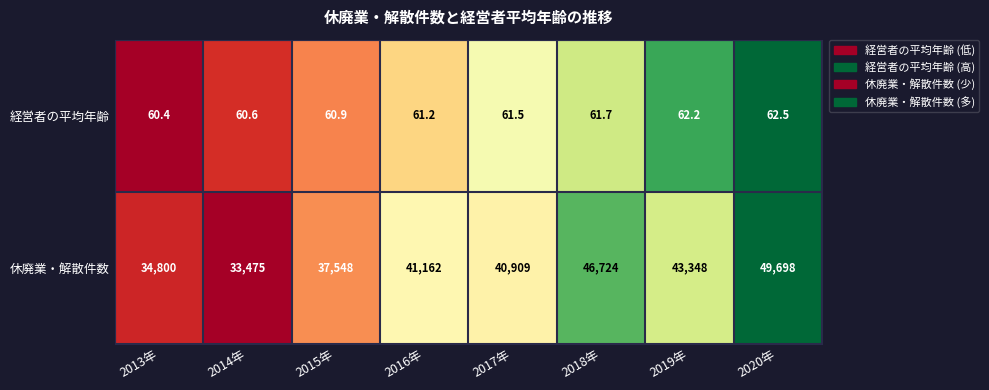

The 休廃業・解散件数 series shows 33475.0 at 2014年. True or false?

True